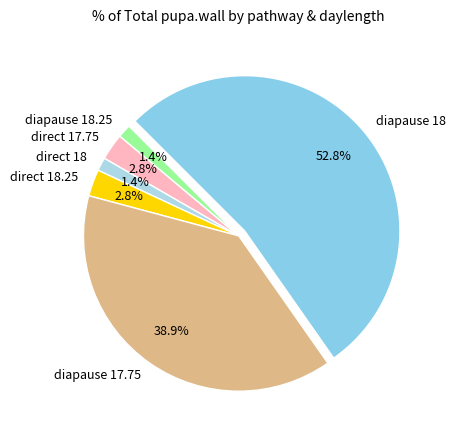

Which slice is the largest?

diapause 18